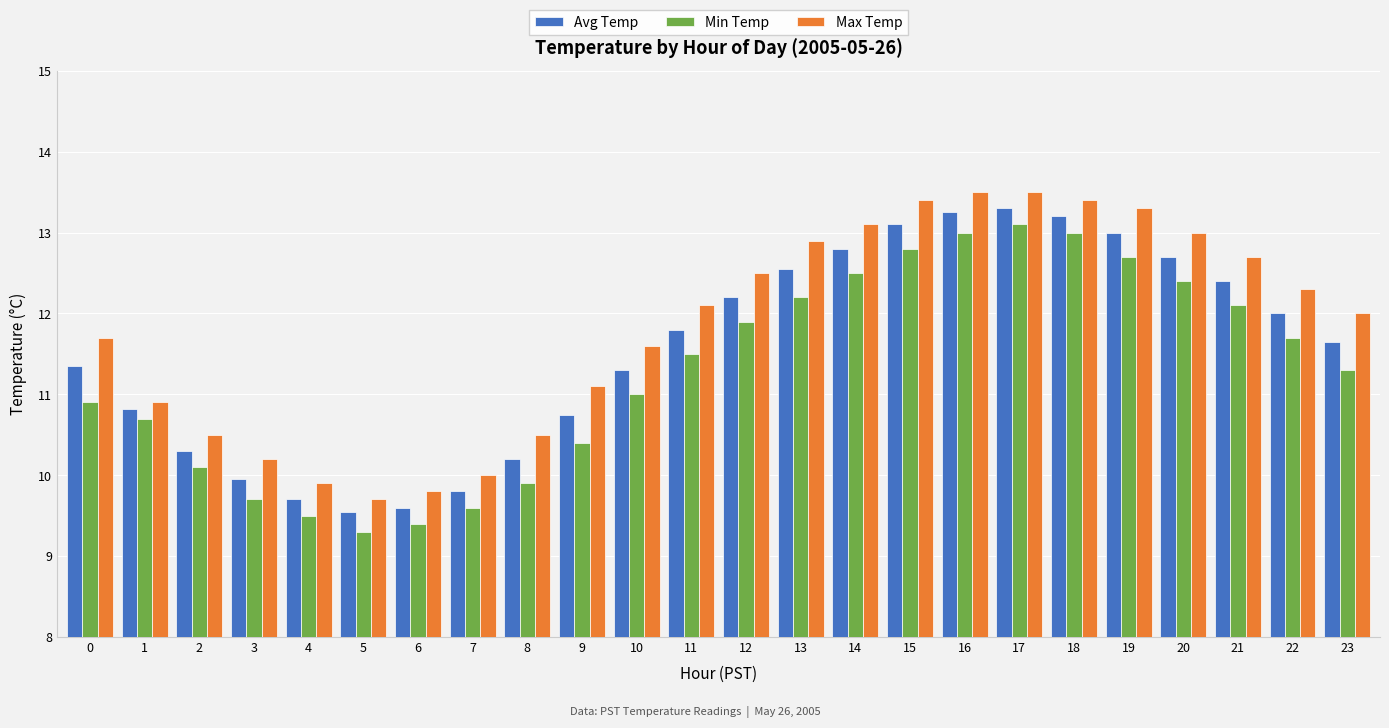

What is the highest value of the Max Temp series?

13.5